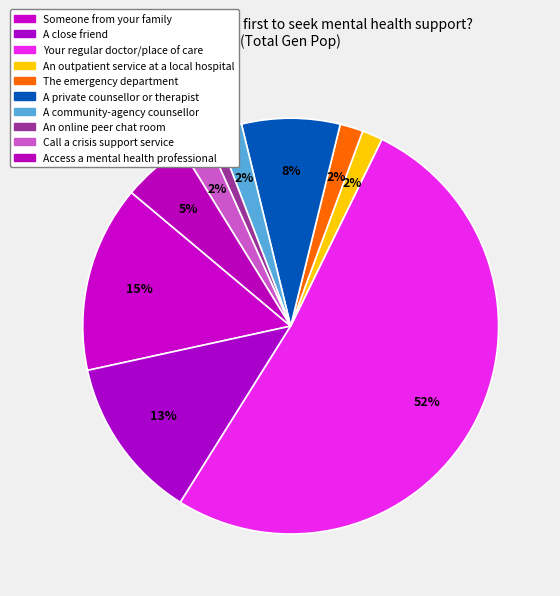

Does The emergency department represent more than half of the total?

No